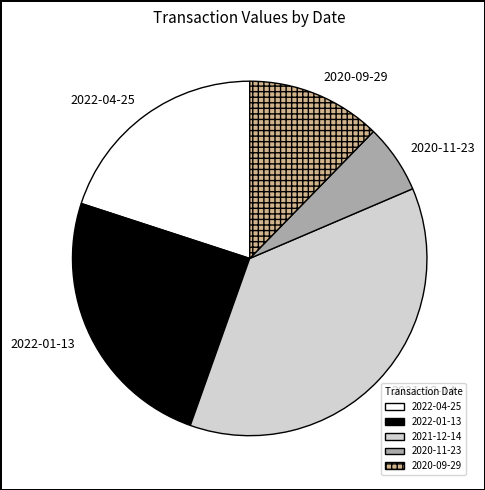

Rank the categories by value from lowest to highest.

2020-11-23, 2020-09-29, 2022-04-25, 2022-01-13, 2021-12-14